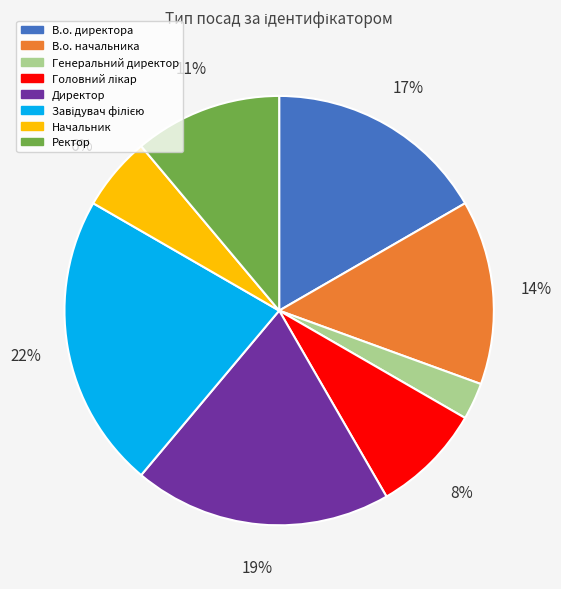

How many slices are in this pie chart?

8